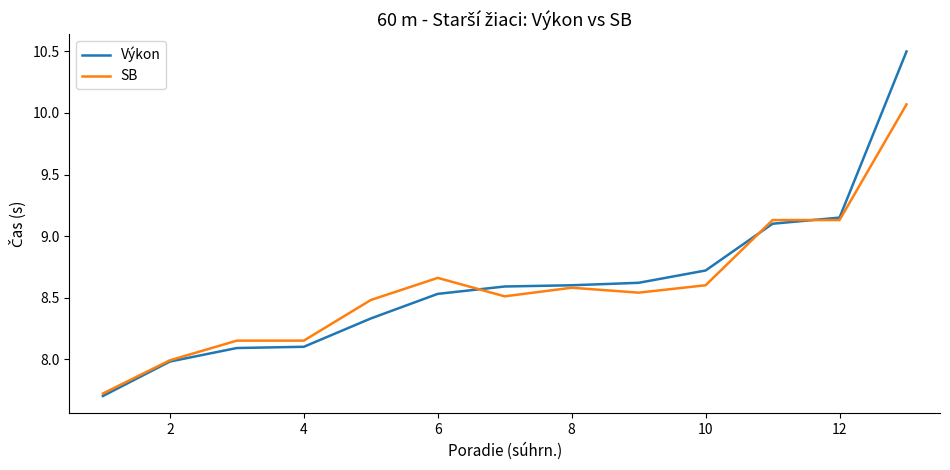

Which series has the largest range (max minus min)?

Výkon